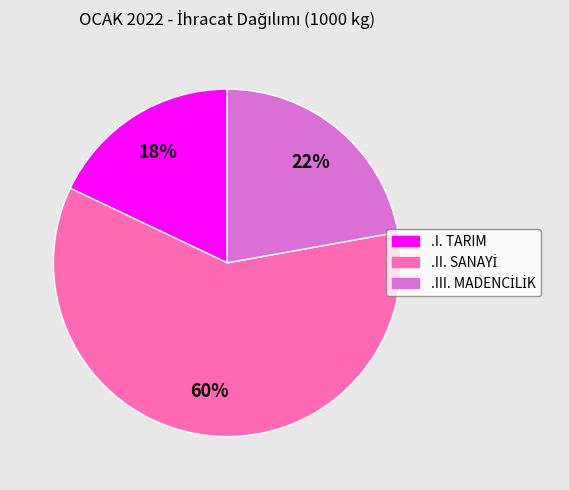

The .I. TARIM slice represents 4% of the pie. True or false?

False